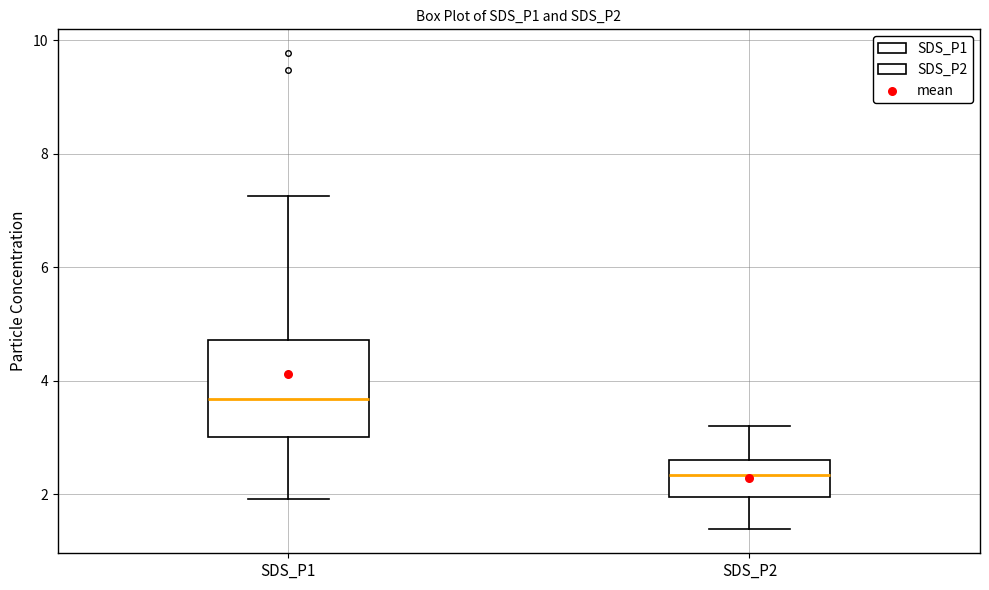

Where does the upper whisker of the box for SDS_P1 end on the y-axis? The values are not printed on the chart, so give them approximately, as read against the axis.

7.2